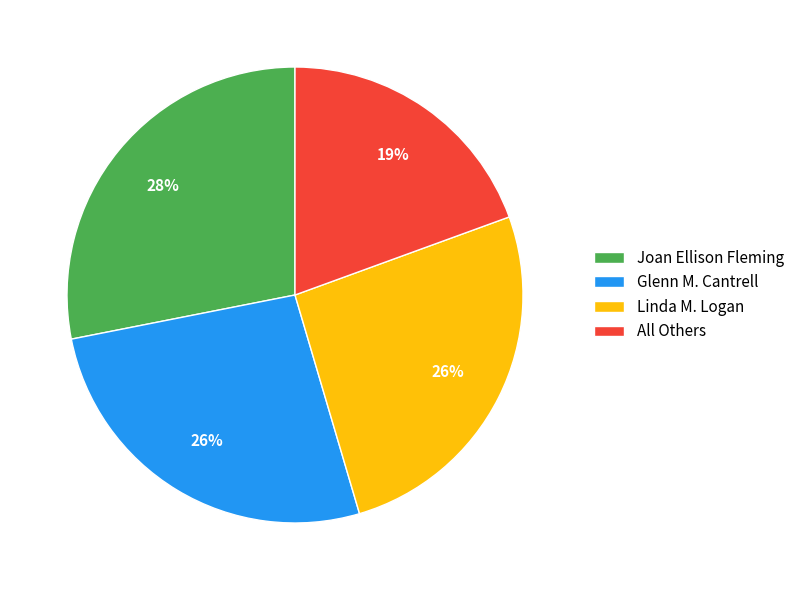

What is the ratio of the value at Linda M. Logan to the value at Joan Ellison Fleming?

0.9